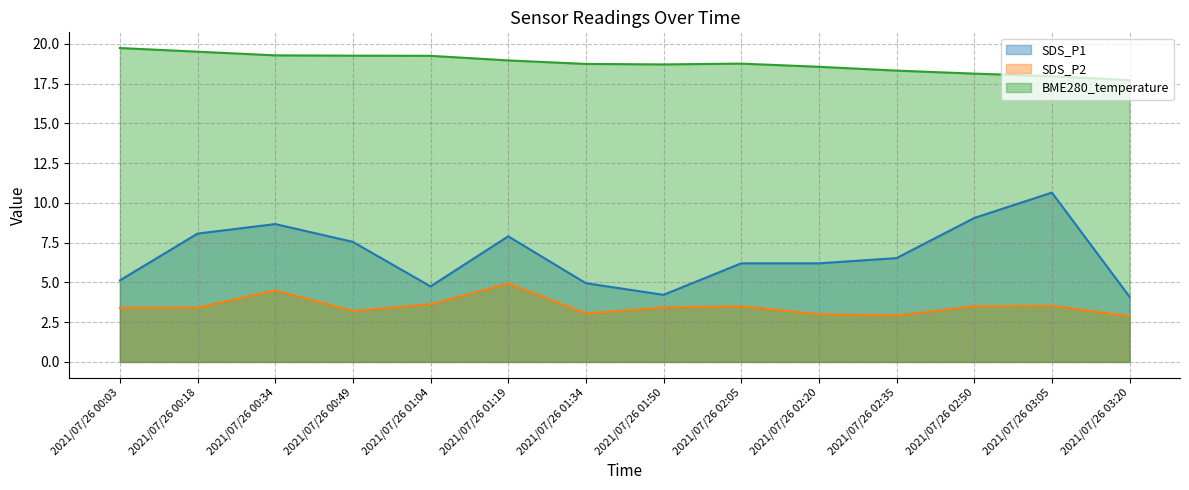

How many interior local valleys does the BME280_temperature series have?

1